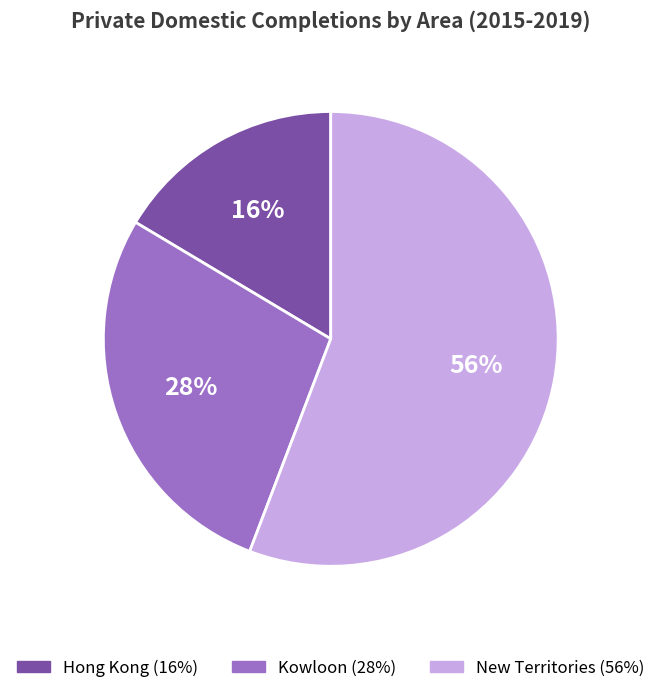

At Kowloon, list the series in order from smallest to largest.

Hong Kong, Kowloon, New Territories